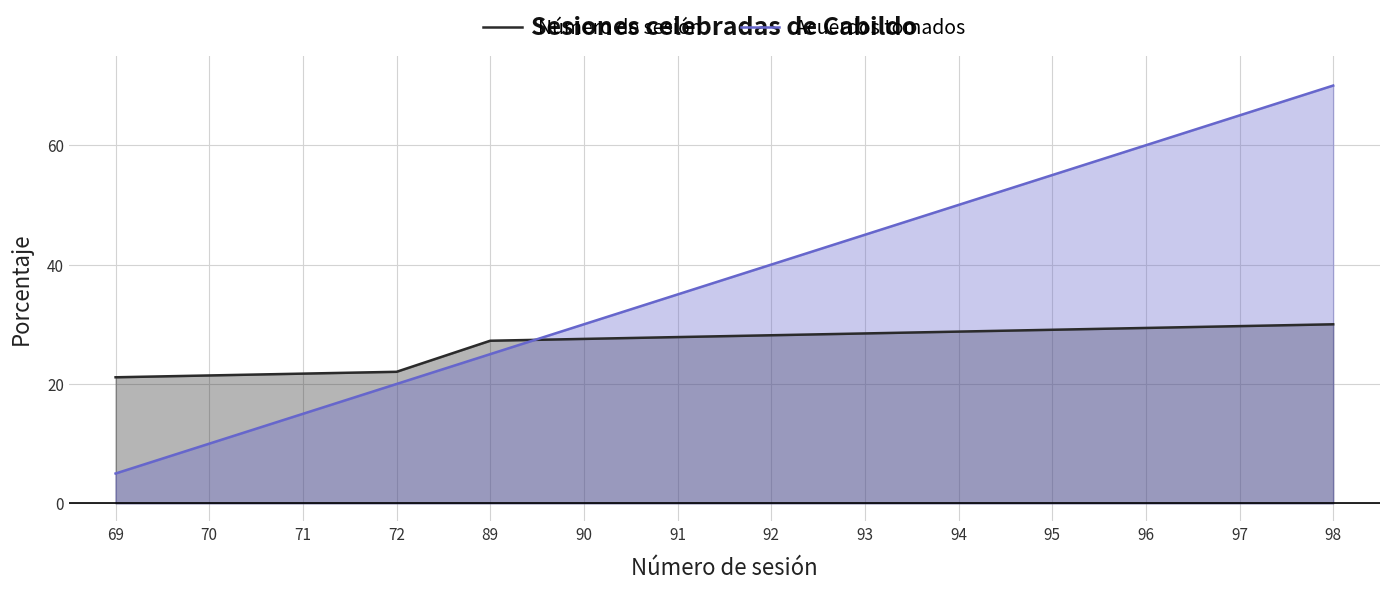

Rank the series by their maximum value, from lowest to highest.

Número de sesión, Acuerdos tomados